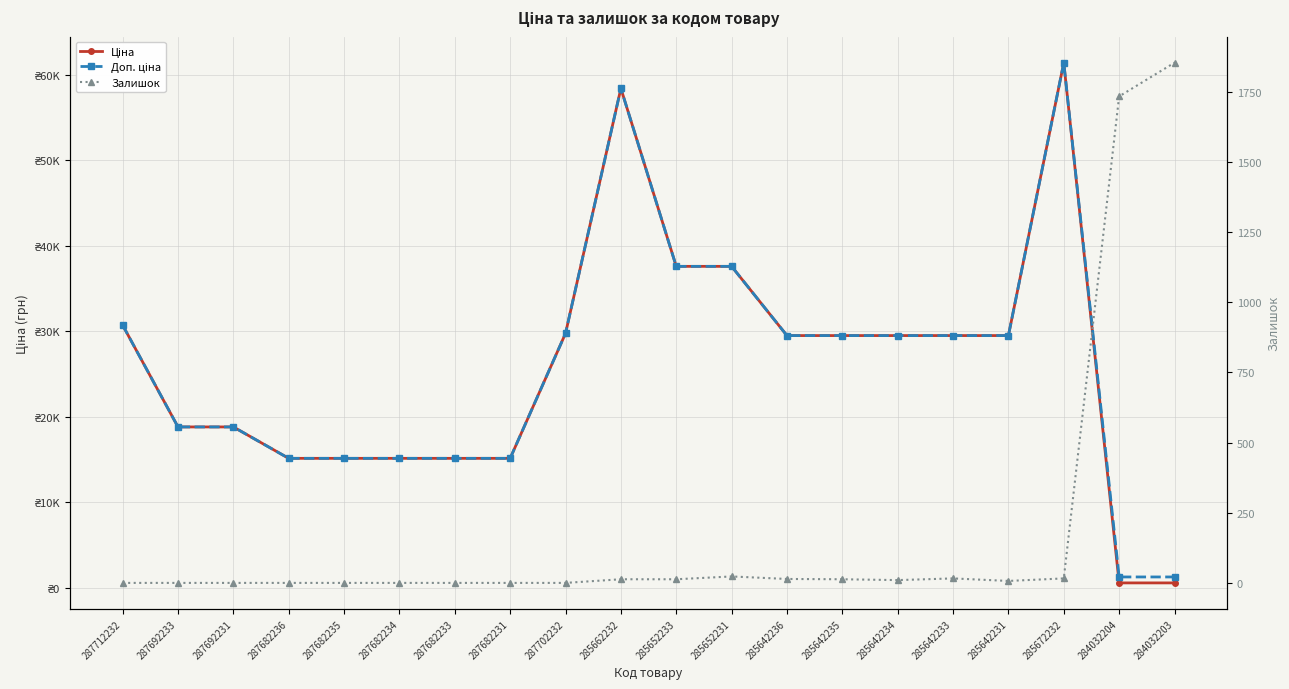

True or false: Ціна and Доп. ціна intersect in this chart.

False